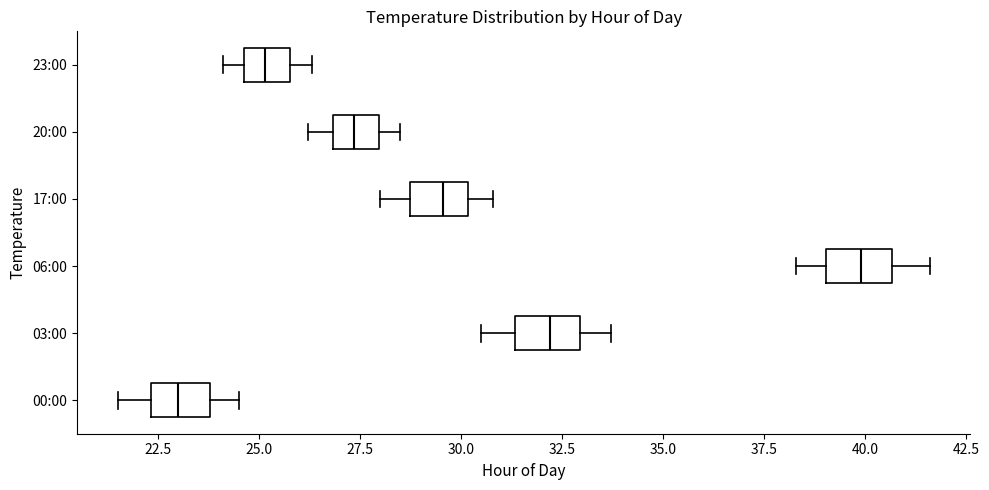

Reading bottom to top, transcribe this box plot: for each box, give where its median line is, the range the box spans, and where its two whiskers end, as read against the x-axis. The values are not printed on the chart, so give them approximately, as read against the axis.

00:00: median 23.0, box 22.5 to 24.0, whiskers 21.5 to 24.5
03:00: median 32.0, box 31.5 to 33.0, whiskers 30.5 to 33.5
06:00: median 40.0, box 39.0 to 40.5, whiskers 38.5 to 41.5
17:00: median 29.5, box 28.5 to 30.0, whiskers 28.0 to 31.0
20:00: median 27.5, box 27.0 to 28.0, whiskers 26.0 to 28.5
23:00: median 25.0, box 24.5 to 26.0, whiskers 24.0 to 26.5